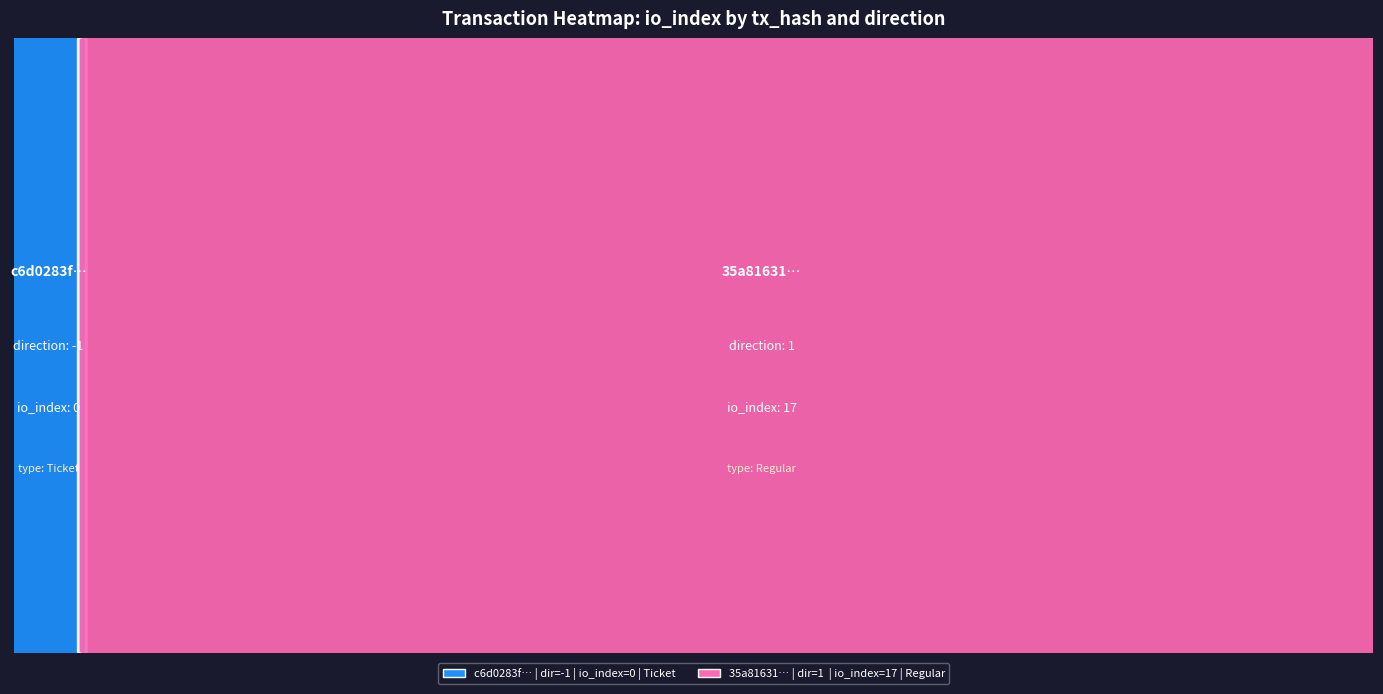

Rank the series at io_index from highest to lowest value.

35a816312aa6e7382b5c3709f3d90aa0467b1a5, c6d0283f2be4bd1961b0fb3132667bca2ff853f